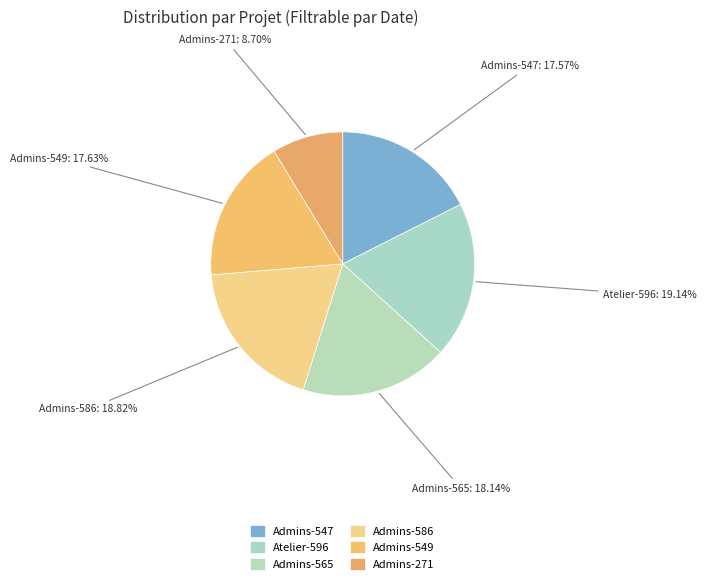

How many slices are in this pie chart?

6